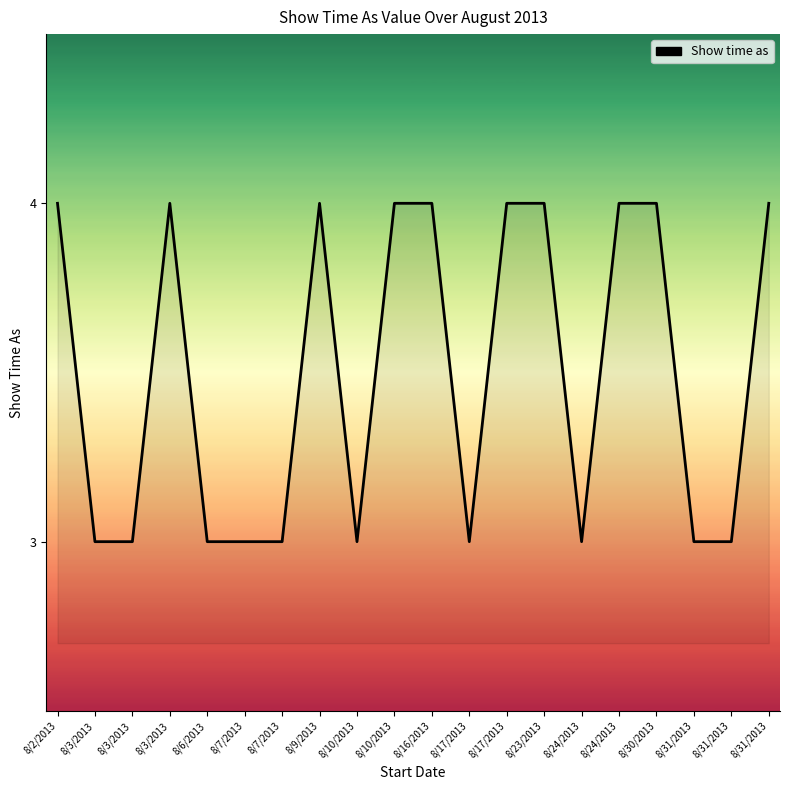

What is the maximum value shown in the chart?

4